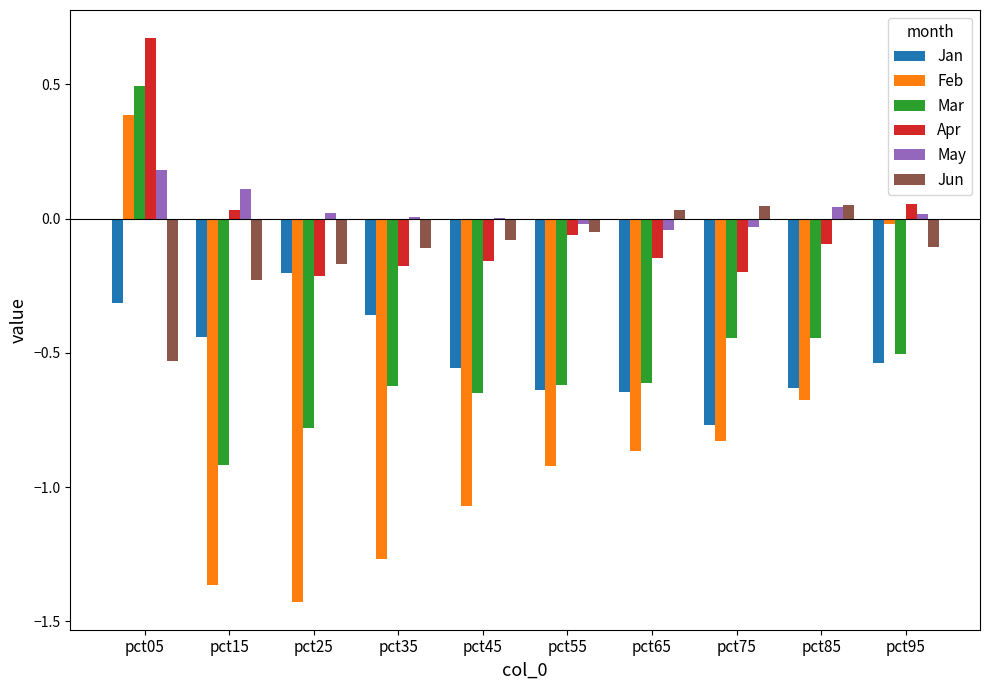

Which series changed the most between pct05 and pct85?

Feb